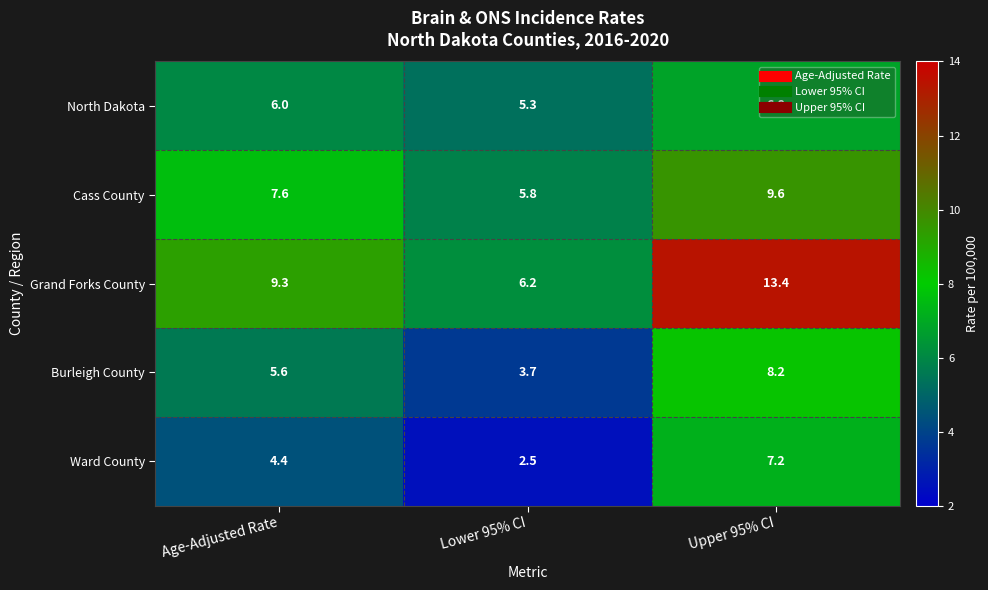

At which category is the sum across all series the highest?

Upper 95% CI